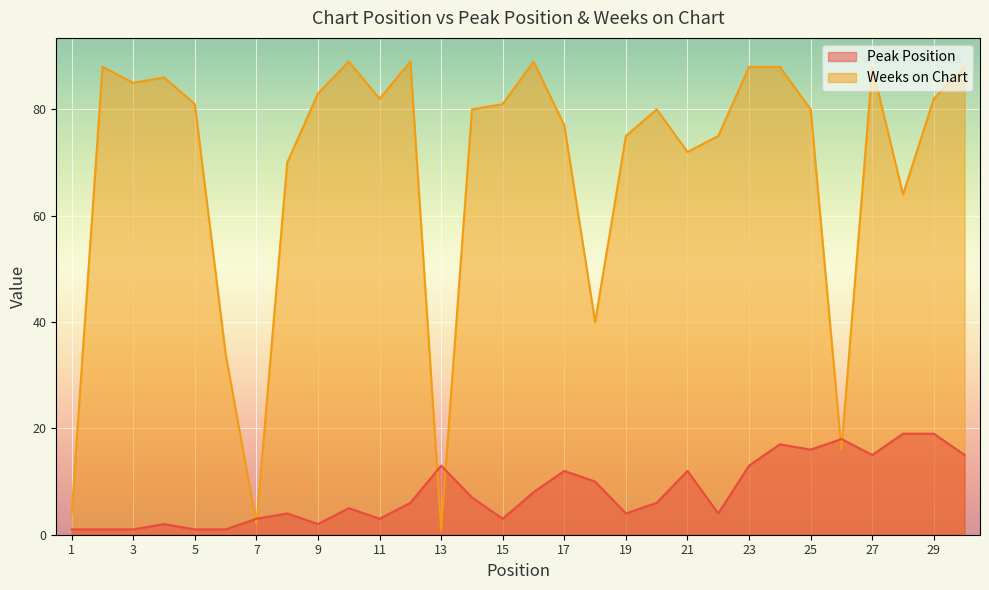

What is the difference between the Peak Position values at 20 and 1?

5